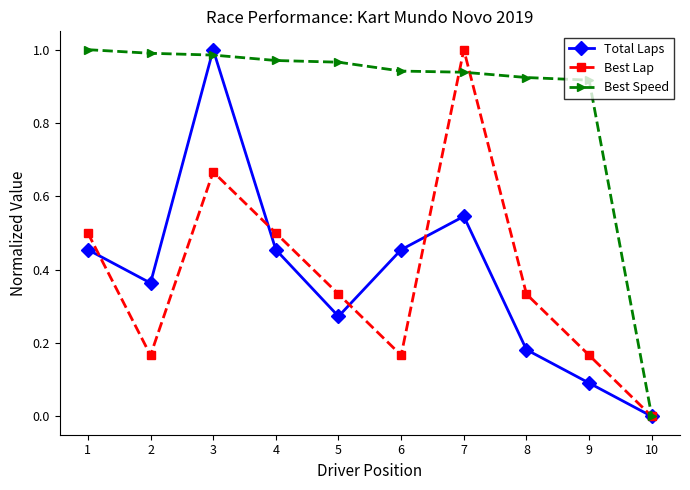

Rank the series at 8 from lowest to highest value.

Total Laps, Best Lap, Best Speed